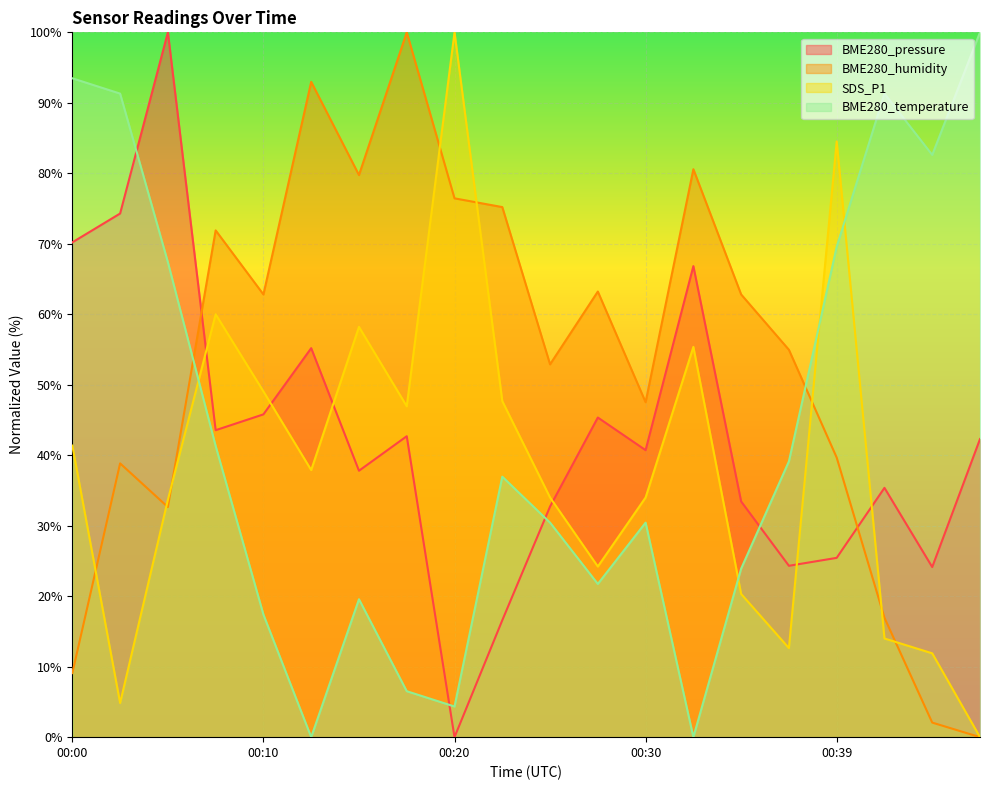

Which category has the lowest value across all series?

00:20